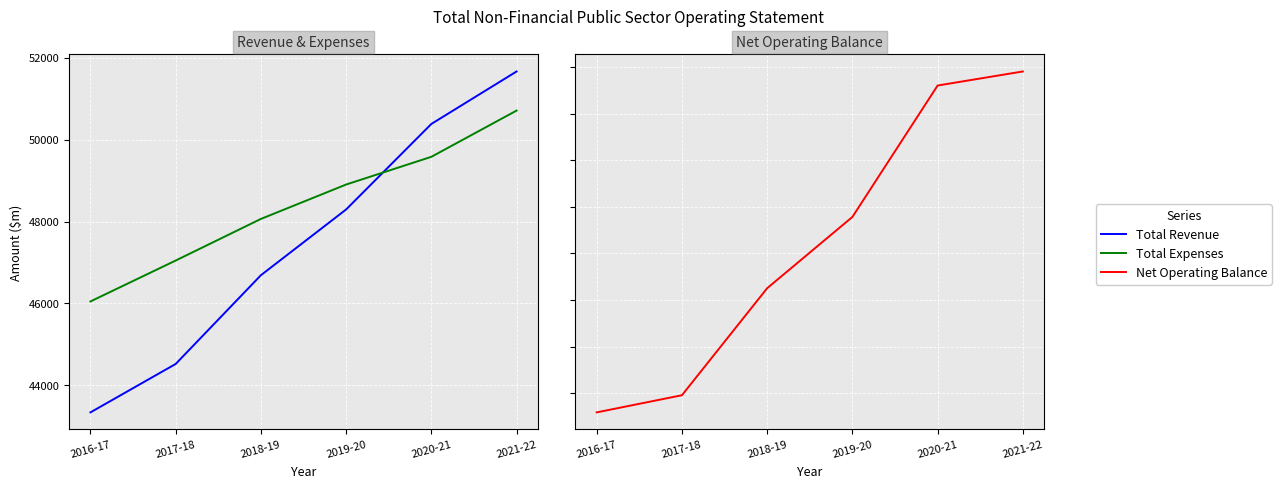

The value of Net Operating Balance at 2018-19 is -1373. True or false?

True